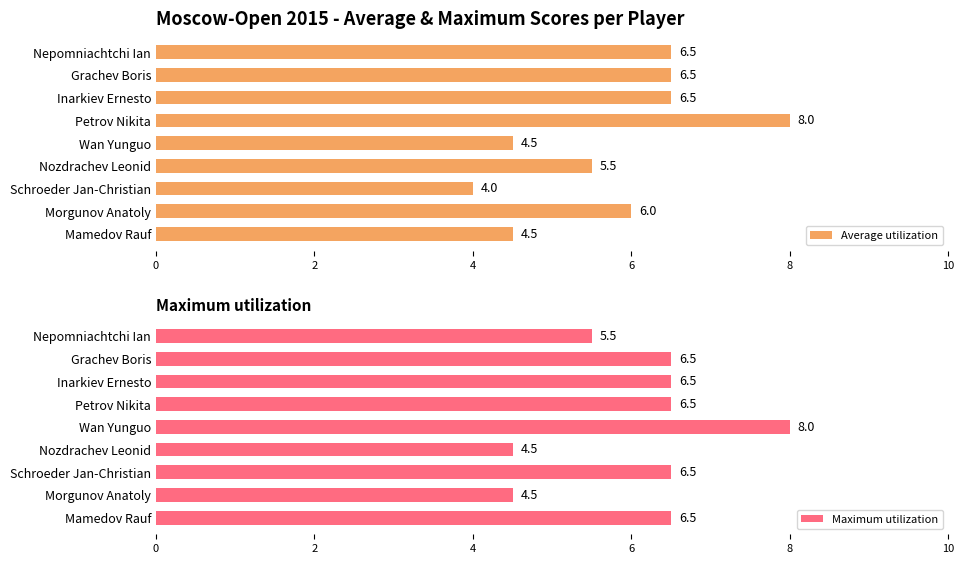

At which label is Average utilization closest to 6?

Morgunov Anatoly